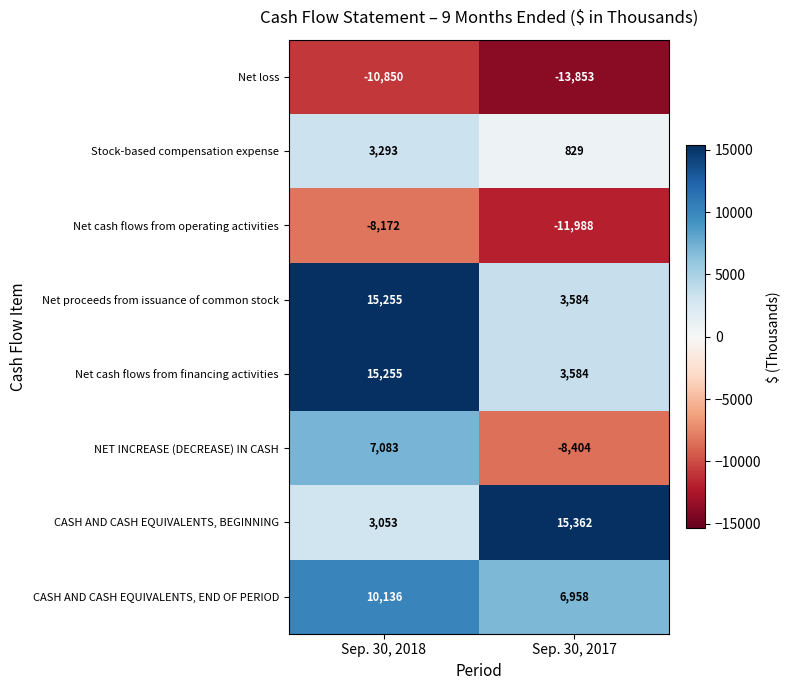

What is the spread (max minus min) of values at Sep. 30, 2017?

29215